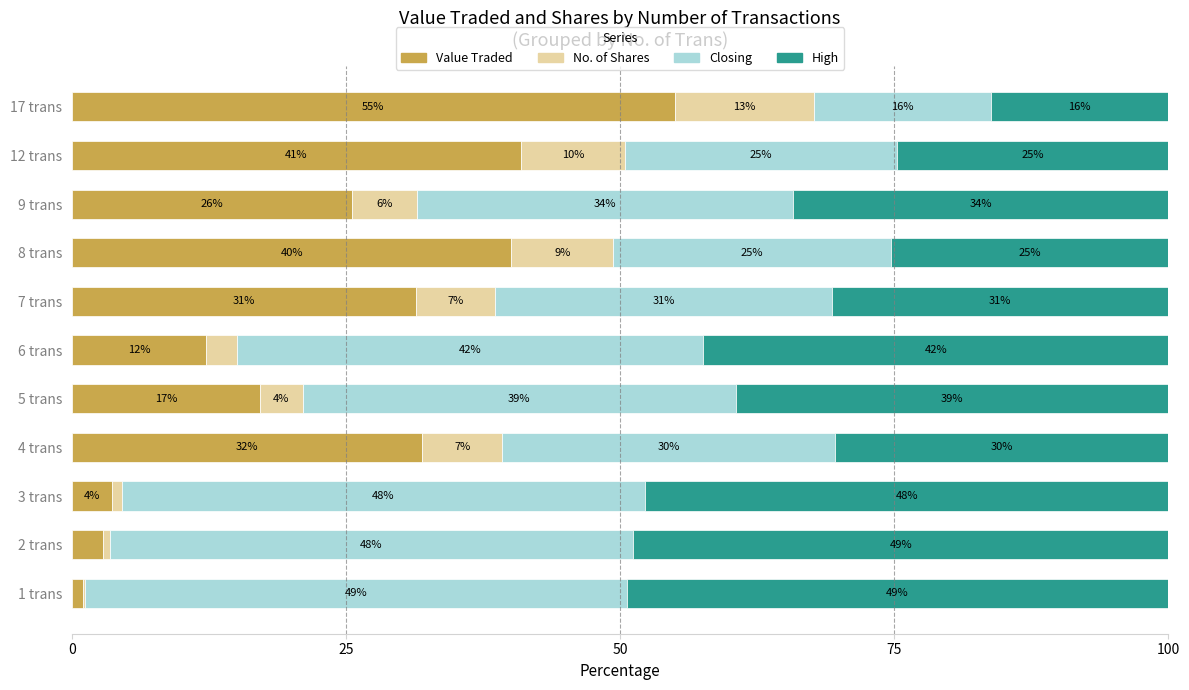

What are all the series names shown in the legend?

Value Traded, No. of Shares, Closing, High